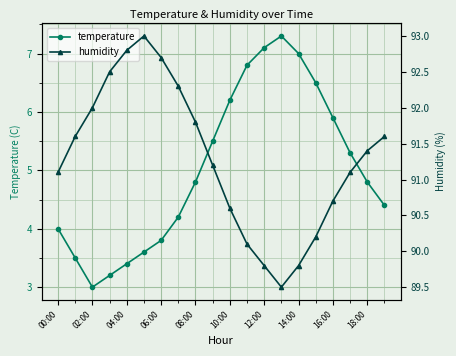

What is the average value of the temperature series?

5.0